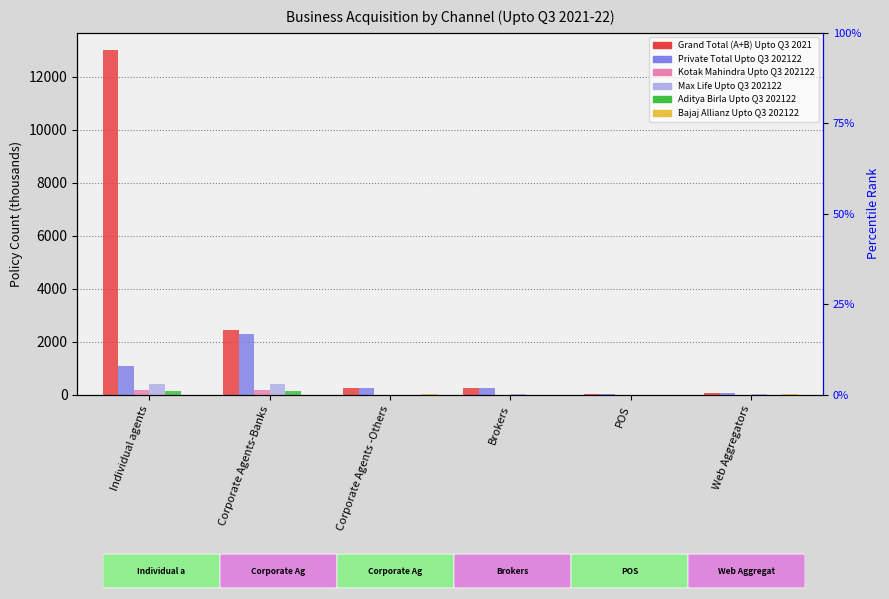

Reading left to right, list all the values displayed in this chart.

Grand Total (A+B) Upto Q3 202122: Individual agents=13001.9	Corporate Agents-Banks=2448.3	Corporate Agents -Others=274.9	Brokers=263.1	POS=14.7	Web Aggregators=50.6
Private Total Upto Q3 202122: Individual agents=1089.1	Corporate Agents-Banks=2308.5	Corporate Agents -Others=256.8	Brokers=262.3	POS=13.4	Web Aggregators=50.6
Kotak Mahindra Upto Q3 202122: Individual agents=200.5	Corporate Agents-Banks=200.5	Corporate Agents -Others=1.0	Brokers=5.1	POS=0.7	Web Aggregators=0.8
Max Life Upto Q3 202122: Individual agents=411.6	Corporate Agents-Banks=411.6	Corporate Agents -Others=4.9	Brokers=37.3	POS=0.0	Web Aggregators=17.3
Aditya Birla Upto Q3 202122: Individual agents=152.6	Corporate Agents-Banks=152.6	Corporate Agents -Others=0.3	Brokers=1.0	POS=0.4	Web Aggregators=0.4
Bajaj Allianz Upto Q3 202122: Individual agents=0.0	Corporate Agents-Banks=0.0	Corporate Agents -Others=20.1	Brokers=8.3	POS=7.3	Web Aggregators=28.7